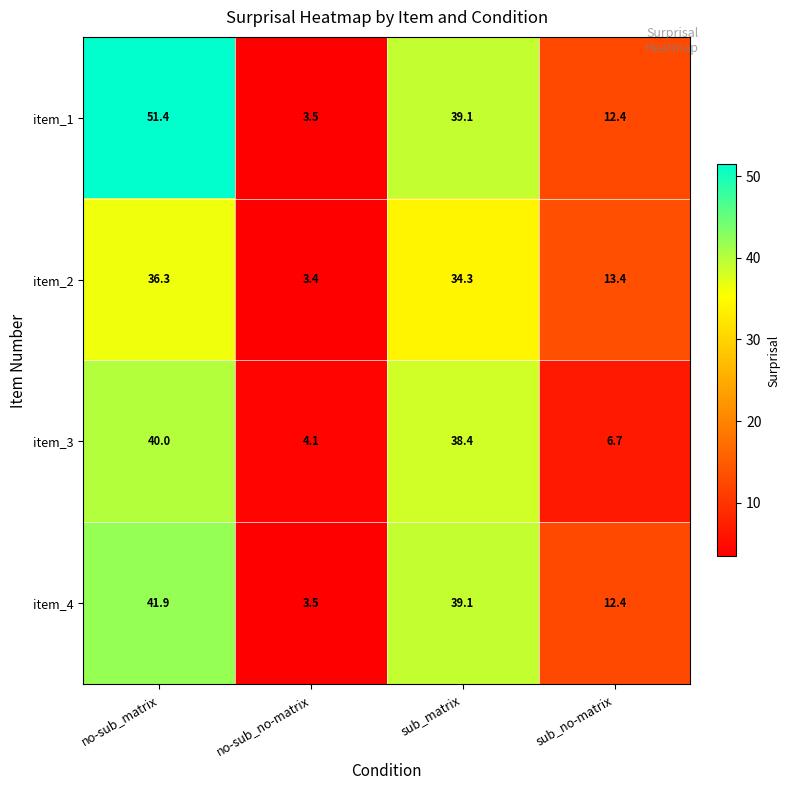

What is the difference between the maximum and minimum values in the item_1 series?

47.9